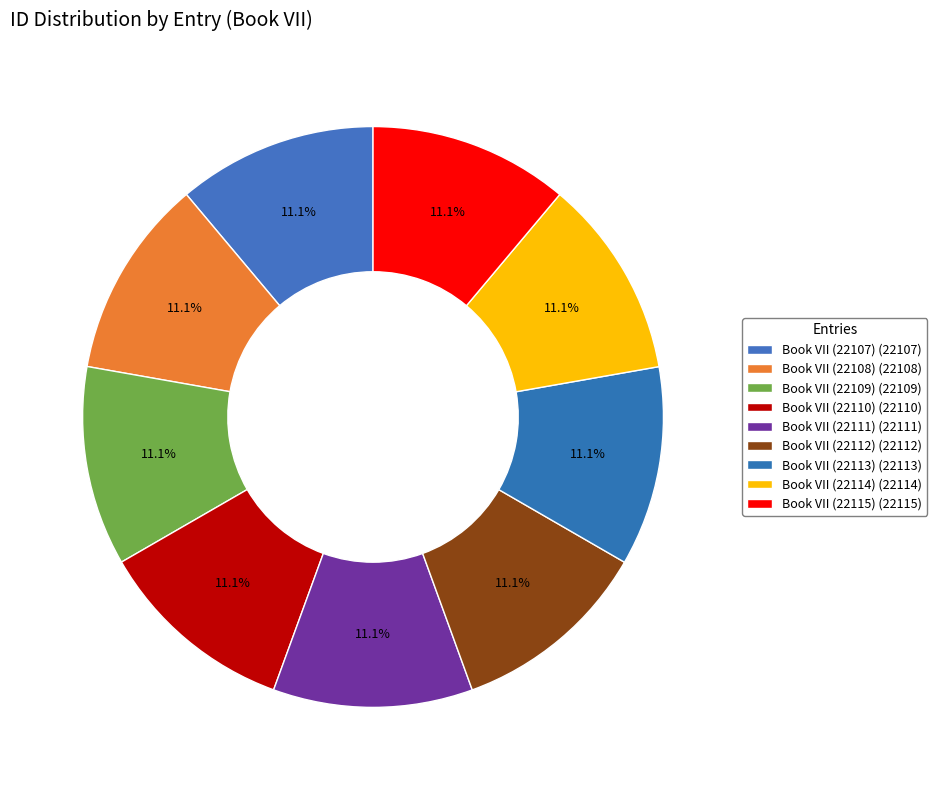

True or false: Book VII (22110) accounts for 11% of the total.

True